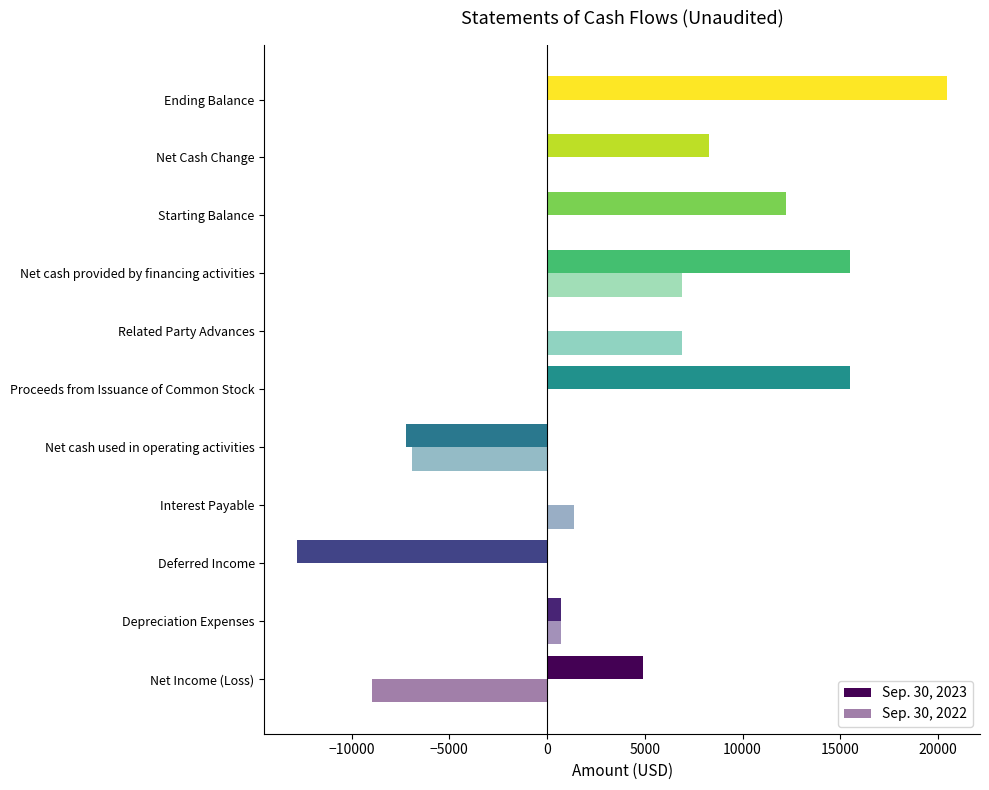

Count the number of categories in the chart.

11